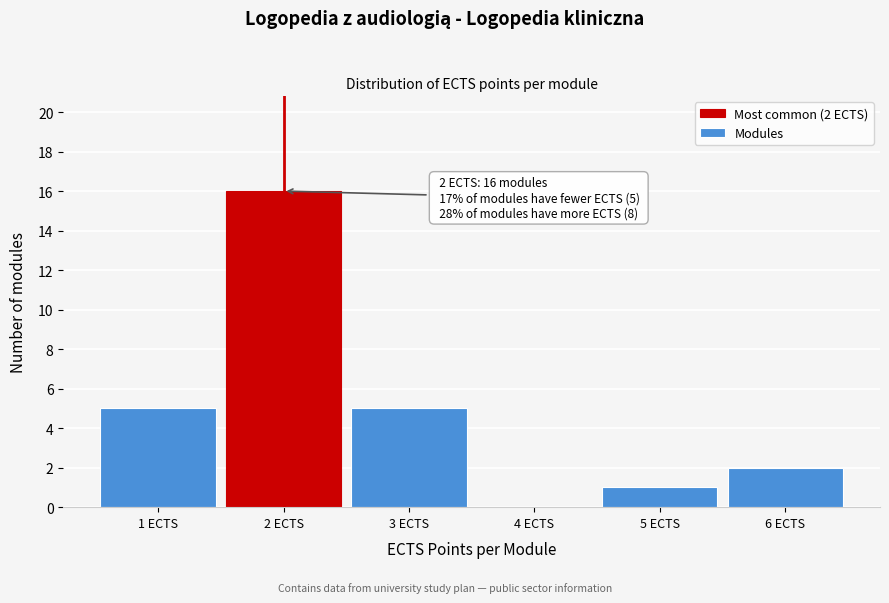

Which range on the x-axis has the tallest bar?

1.5 to 2.5